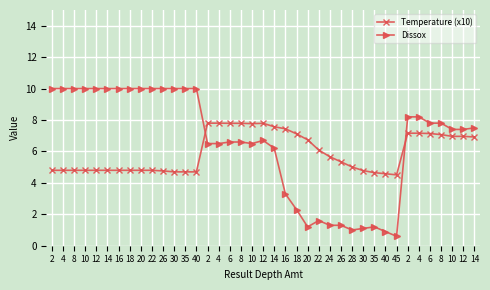

What are all the series names shown in the legend?

Temperature (x10), Dissox